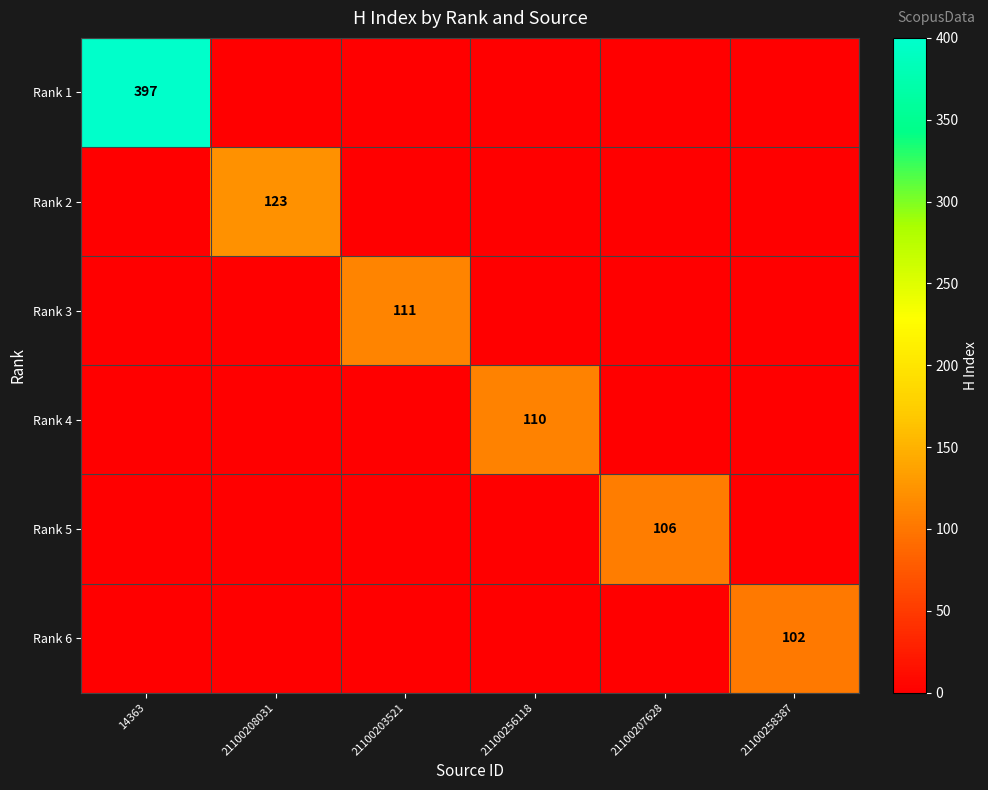

Where is Rank 5 nearest to the value 53?

14363